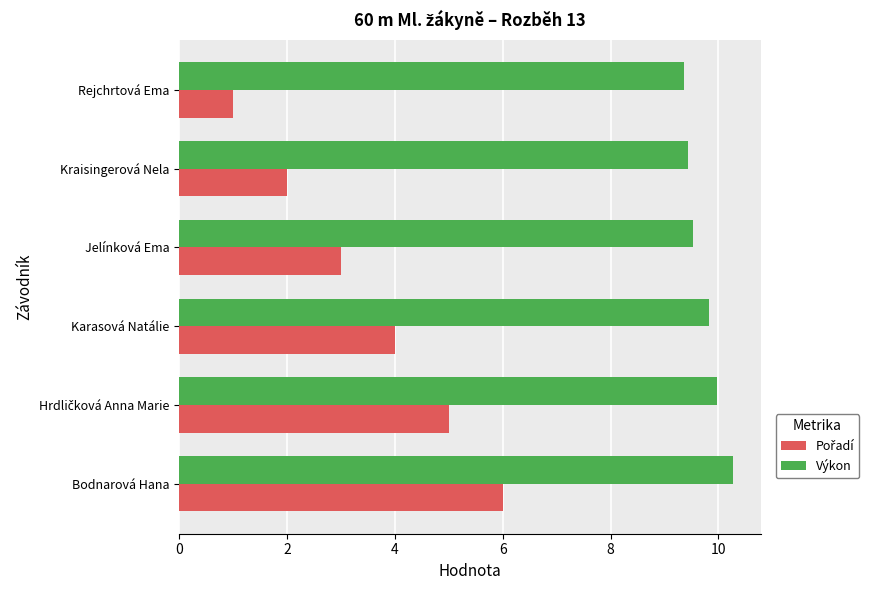

Is it true that Výkon equals 13.8 at Karasová Natálie?

False